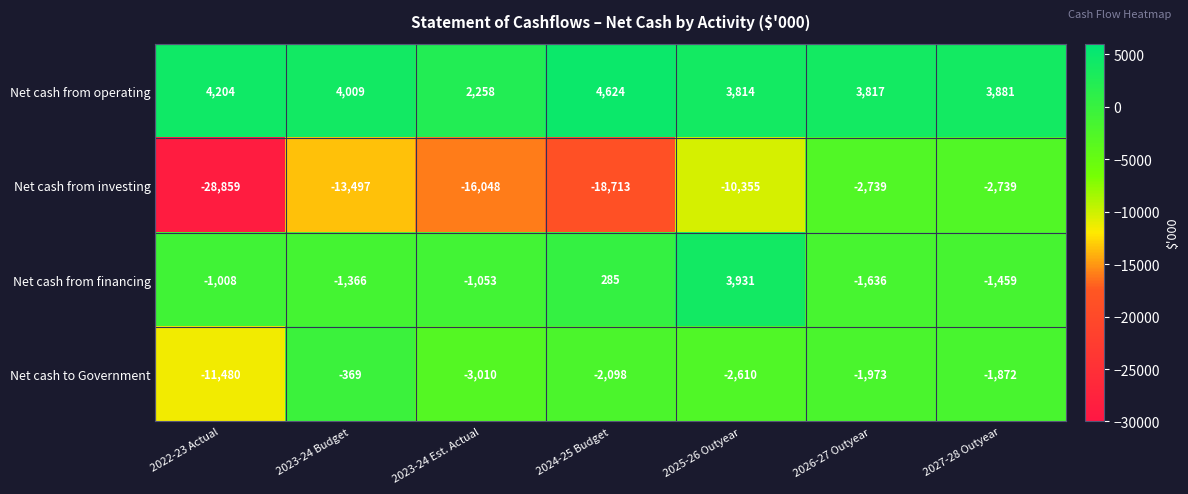

Which series changed the most between 2022-23 Actual and 2026-27 Outyear?

Net cash from investing